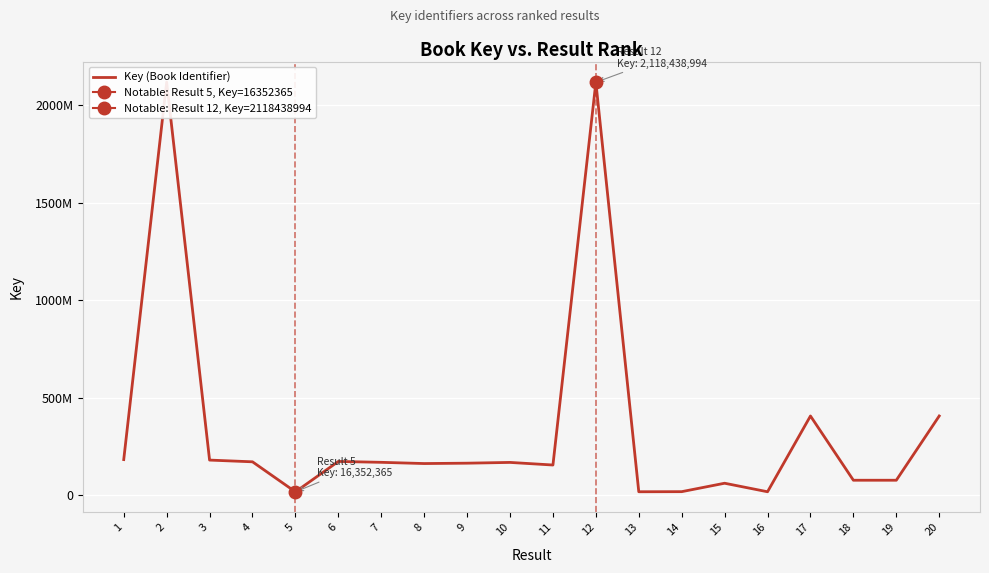

True or false: there are more than 2 points higher than both neighbors.

True